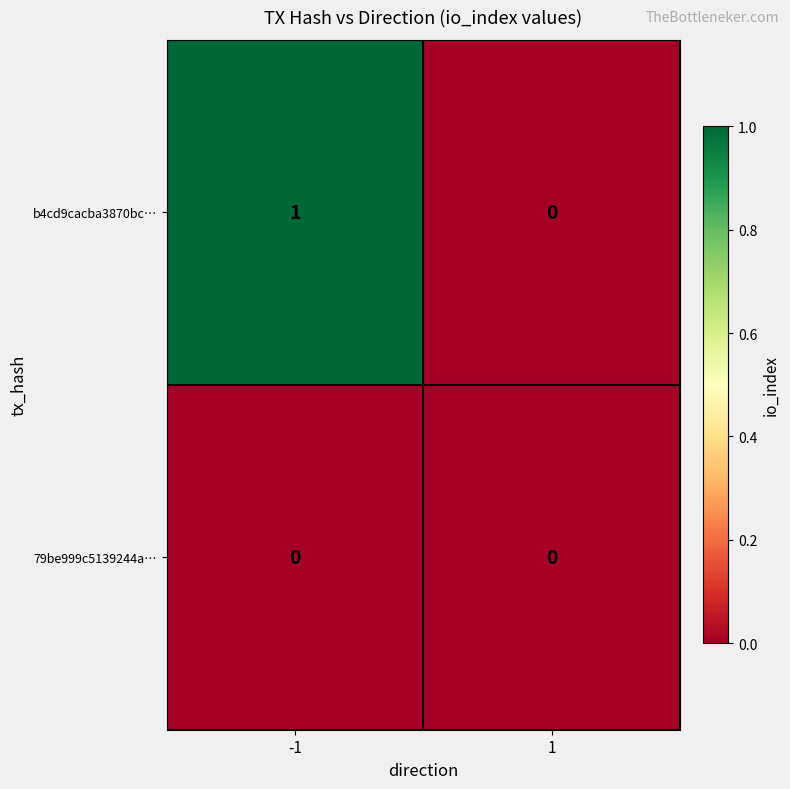

Which series has the largest total across all categories?

b4cd9cacba3870bc…